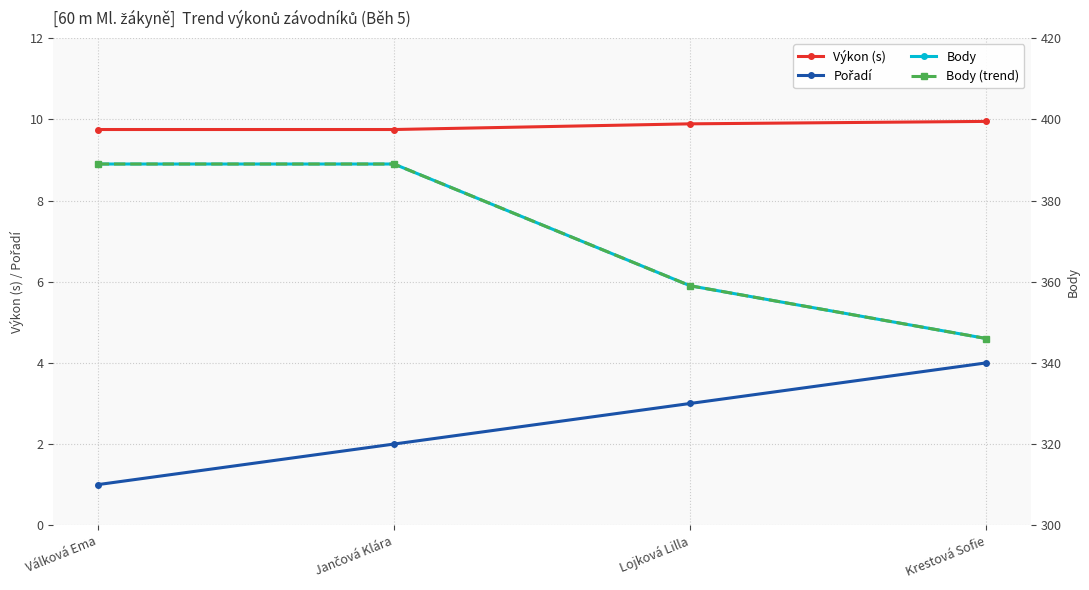

What are all the series names shown in the legend?

Výkon (s), Pořadí, Body, Body (trend)